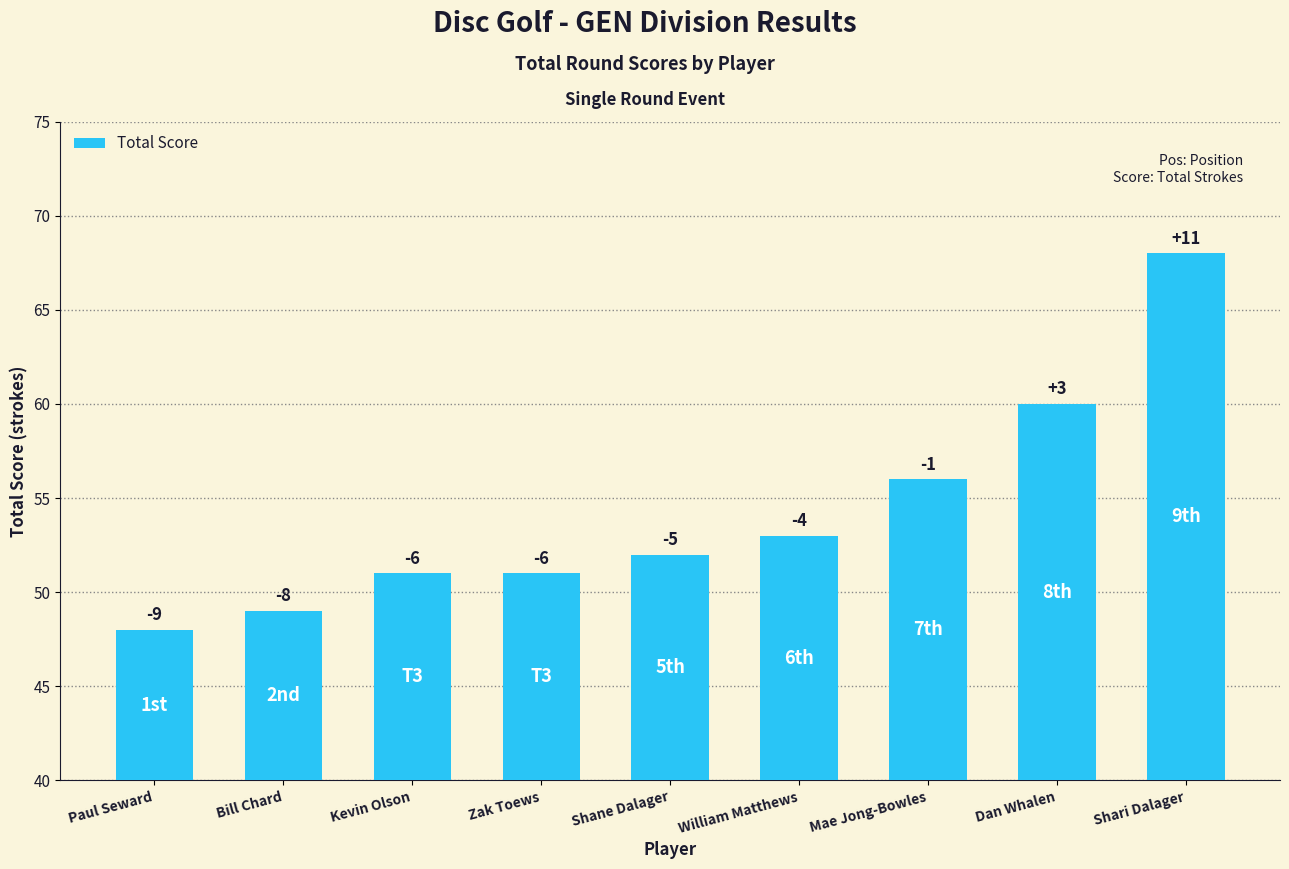

How many bars are there in total?

9